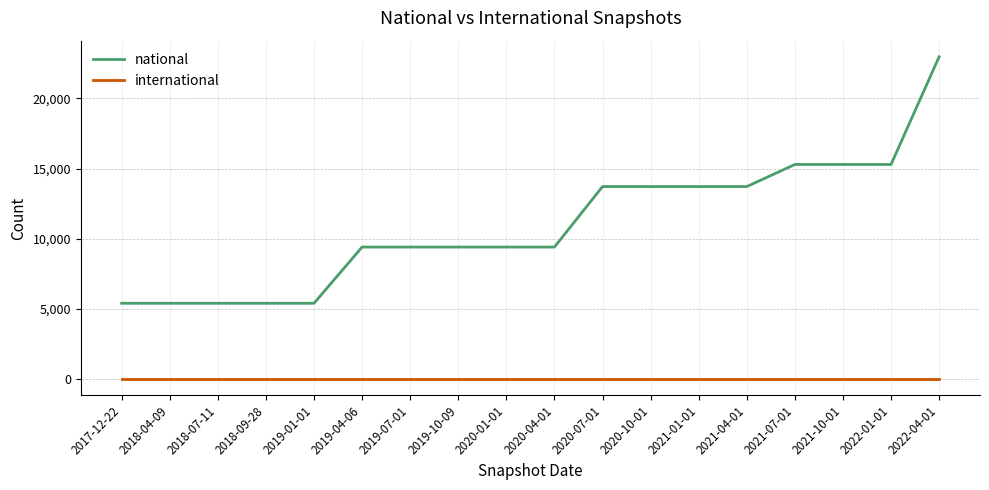

Reading right to left, list all the values displayed in this chart.

national: 2022-04-01=22958	2022-01-01=15287	2021-10-01=15287	2021-07-01=15287	2021-04-01=13714	2021-01-01=13714	2020-10-01=13714	2020-07-01=13714	2020-04-01=9405	2020-01-01=9405	2019-10-09=9405	2019-07-01=9405	2019-04-06=9405	2019-01-01=5402	2018-09-28=5402	2018-07-11=5402	2018-04-09=5402	2017-12-22=5402
international: 2022-04-01=0	2022-01-01=0	2021-10-01=0	2021-07-01=0	2021-04-01=0	2021-01-01=0	2020-10-01=0	2020-07-01=0	2020-04-01=0	2020-01-01=0	2019-10-09=0	2019-07-01=0	2019-04-06=0	2019-01-01=0	2018-09-28=0	2018-07-11=0	2018-04-09=0	2017-12-22=0